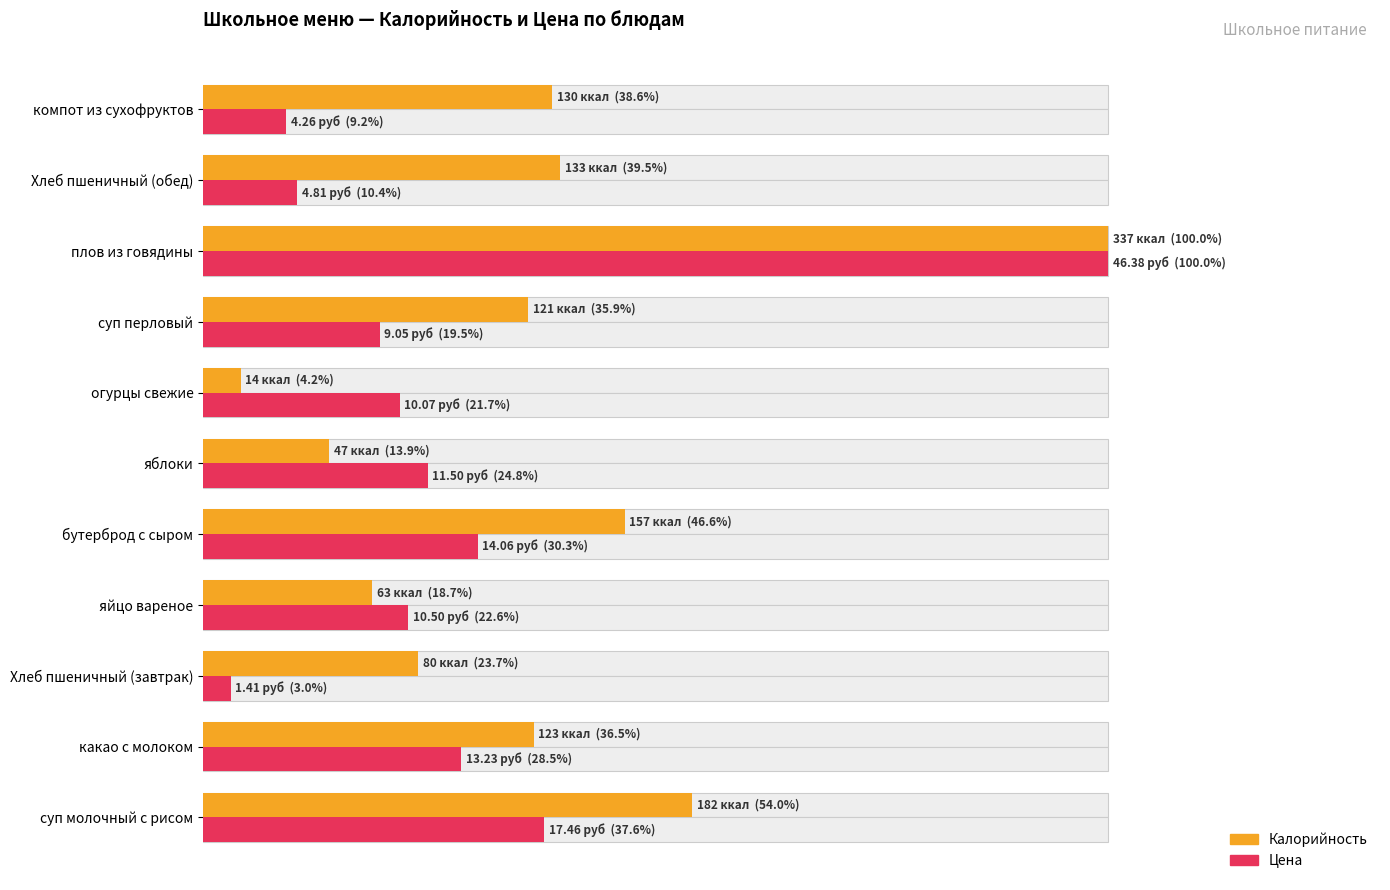

Rank the series by their maximum value, from highest to lowest.

Калорийность, Цена